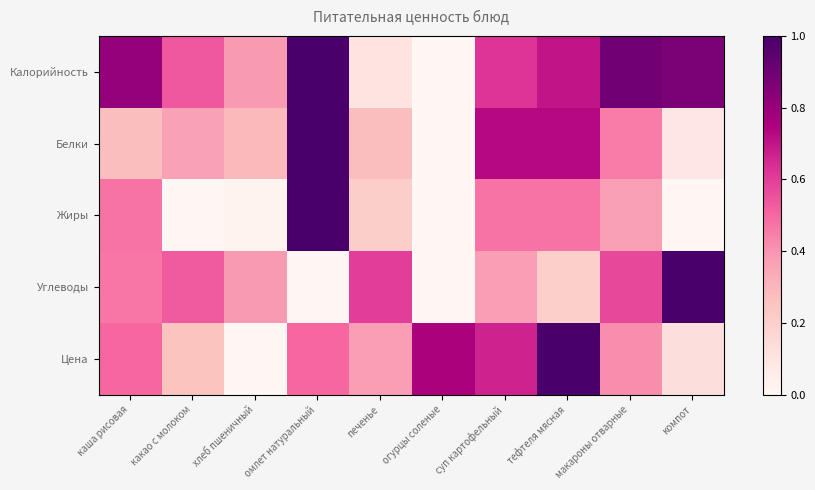

Reading left to right, what are all the values shown in this chart?

Калорийность: каша рисовая=0.8	какао с молоком=0.5	хлеб пшеничный=0.4	омлет натуральный=1.0	печенье=0.1	огурцы соленые=0.0	суп картофельный=0.6	тефтеля мясная=0.7	макароны отварные=0.9	компот=0.9
Белки: каша рисовая=0.3	какао с молоком=0.4	хлеб пшеничный=0.3	омлет натуральный=1.0	печенье=0.3	огурцы соленые=0.0	суп картофельный=0.7	тефтеля мясная=0.7	макароны отварные=0.5	компот=0.1
Жиры: каша рисовая=0.5	какао с молоком=0.0	хлеб пшеничный=0.0	омлет натуральный=1.0	печенье=0.2	огурцы соленые=0.0	суп картофельный=0.5	тефтеля мясная=0.5	макароны отварные=0.4	компот=0.0
Углеводы: каша рисовая=0.5	какао с молоком=0.5	хлеб пшеничный=0.4	омлет натуральный=0.0	печенье=0.6	огурцы соленые=0.0	суп картофельный=0.4	тефтеля мясная=0.2	макароны отварные=0.6	компот=1.0
Цена: каша рисовая=0.5	какао с молоком=0.2	хлеб пшеничный=0.0	омлет натуральный=0.5	печенье=0.4	огурцы соленые=0.8	суп картофельный=0.7	тефтеля мясная=1.0	макароны отварные=0.4	компот=0.1